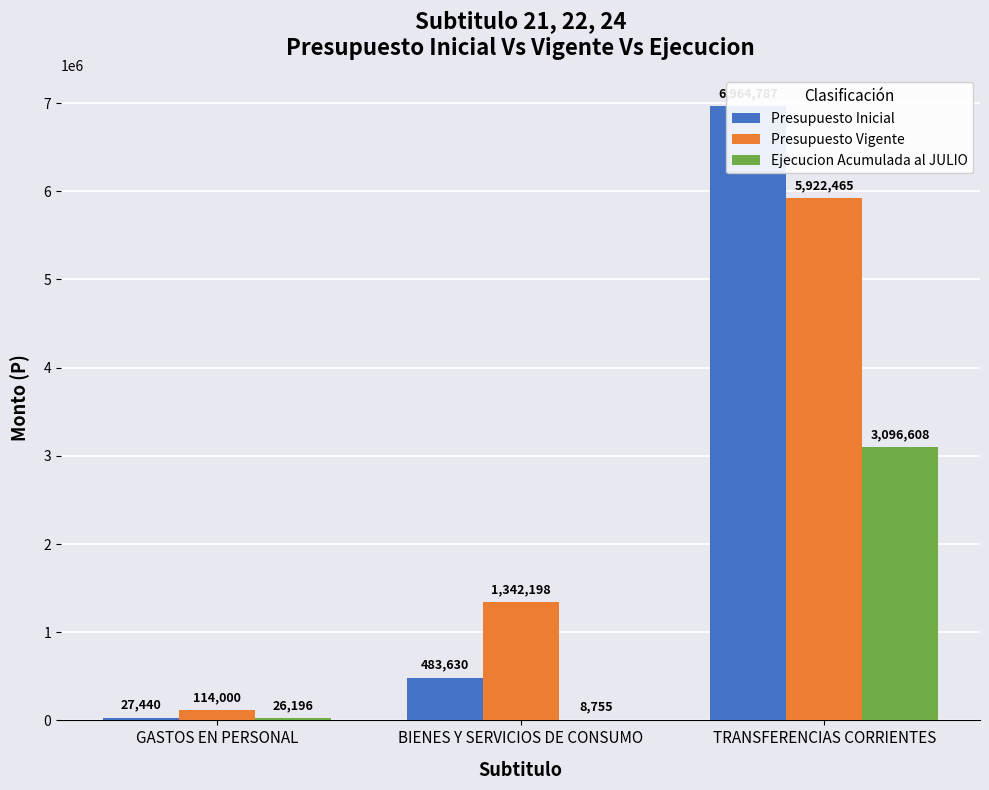

Is it true that Presupuesto Inicial equals 6964787 at TRANSFERENCIAS CORRIENTES?

True